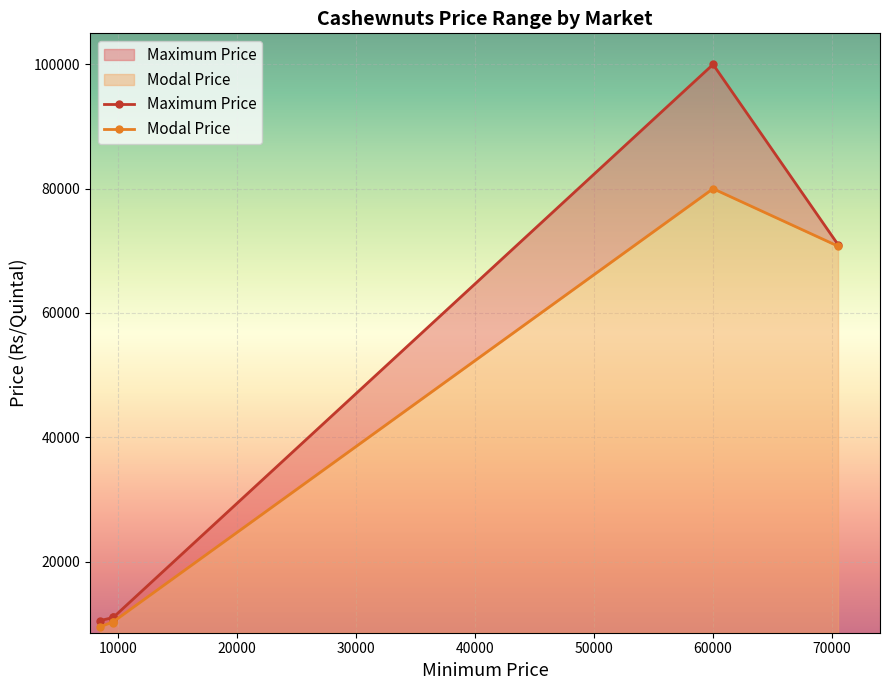

Reading left to right, extract all data points from this chart.

Maximum Price: 9600=11000	9600=11000	60000=100000	9600=10600	8500=10500	70500=71000
Modal Price: 9600=10300	9600=10300	60000=80000	9600=10100	8500=9500	70500=70750